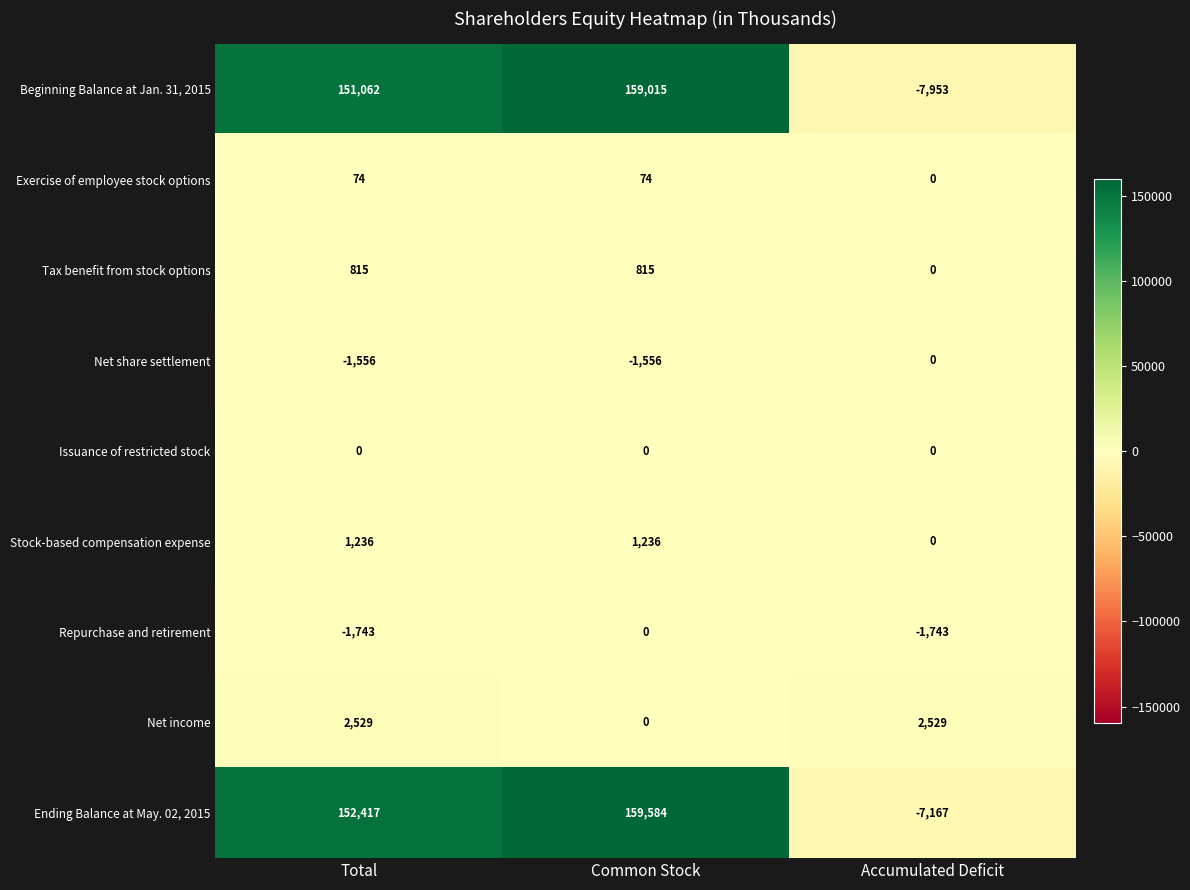

What is the difference between the highest and lowest values at Total?

154160